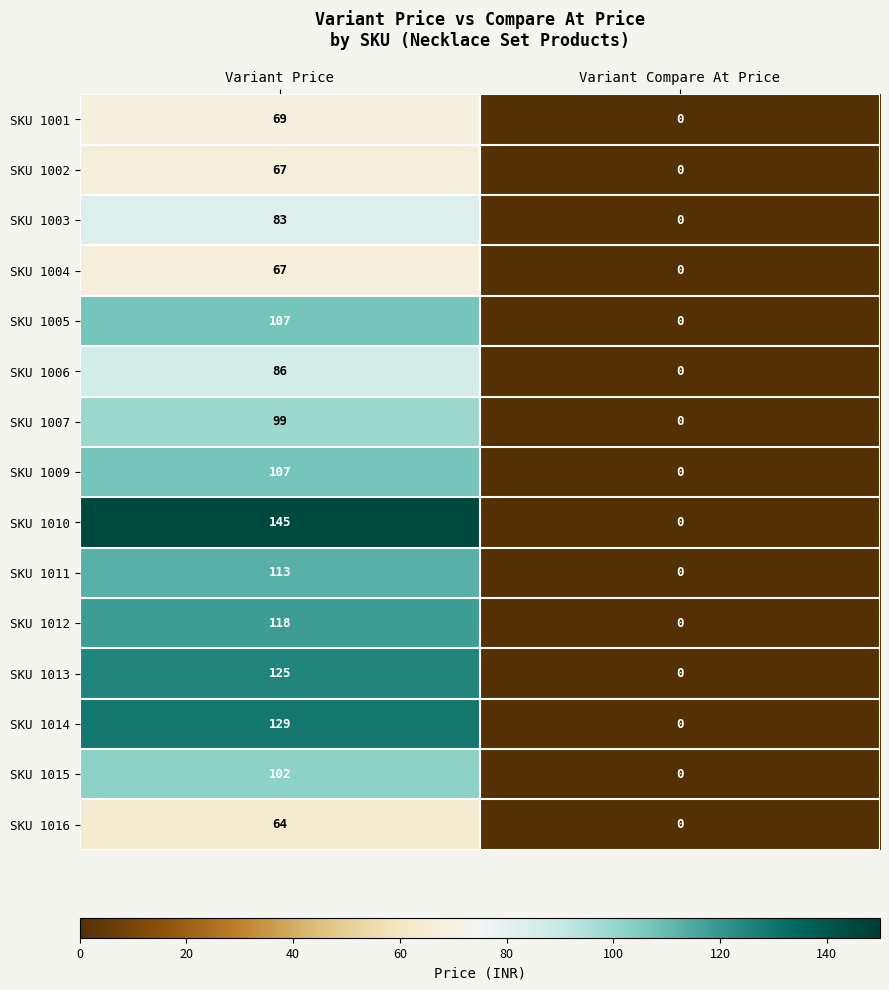

How many values in SKU 1005 are above zero?

1